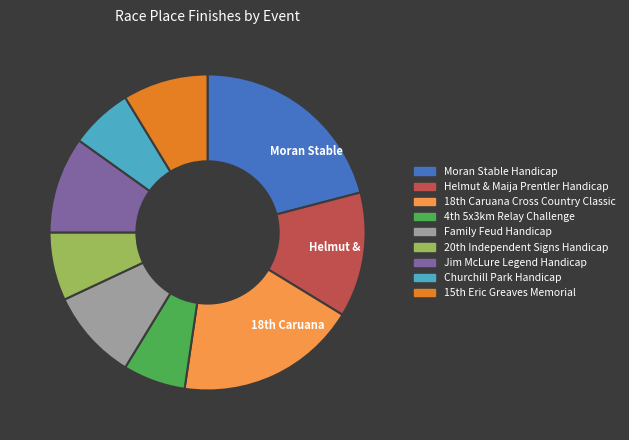

Which category has the biggest portion of the pie?

Moran Stable Handicap